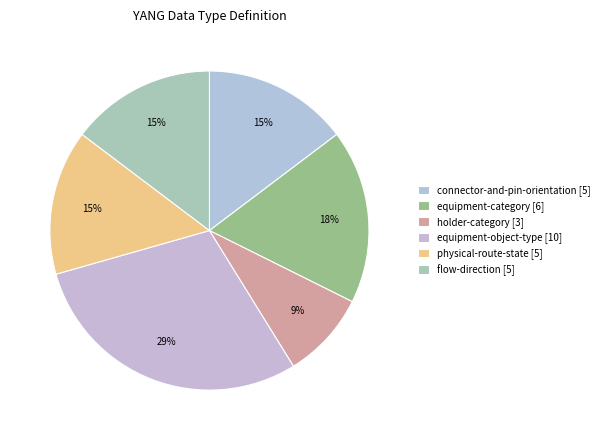

To the nearest percent, what is the difference between the holder-category and equipment-object-type slice percentages?

21%